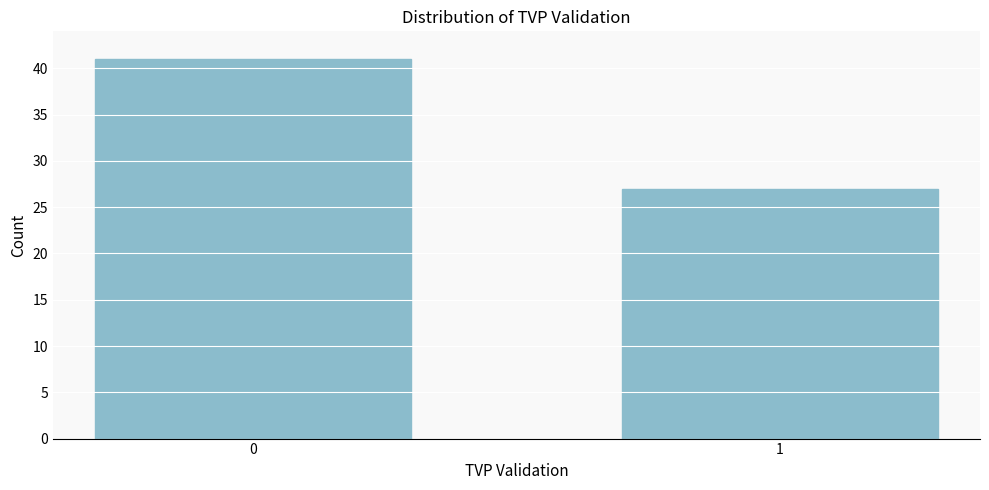

Reading left to right, list all the values displayed in this chart.

41	27